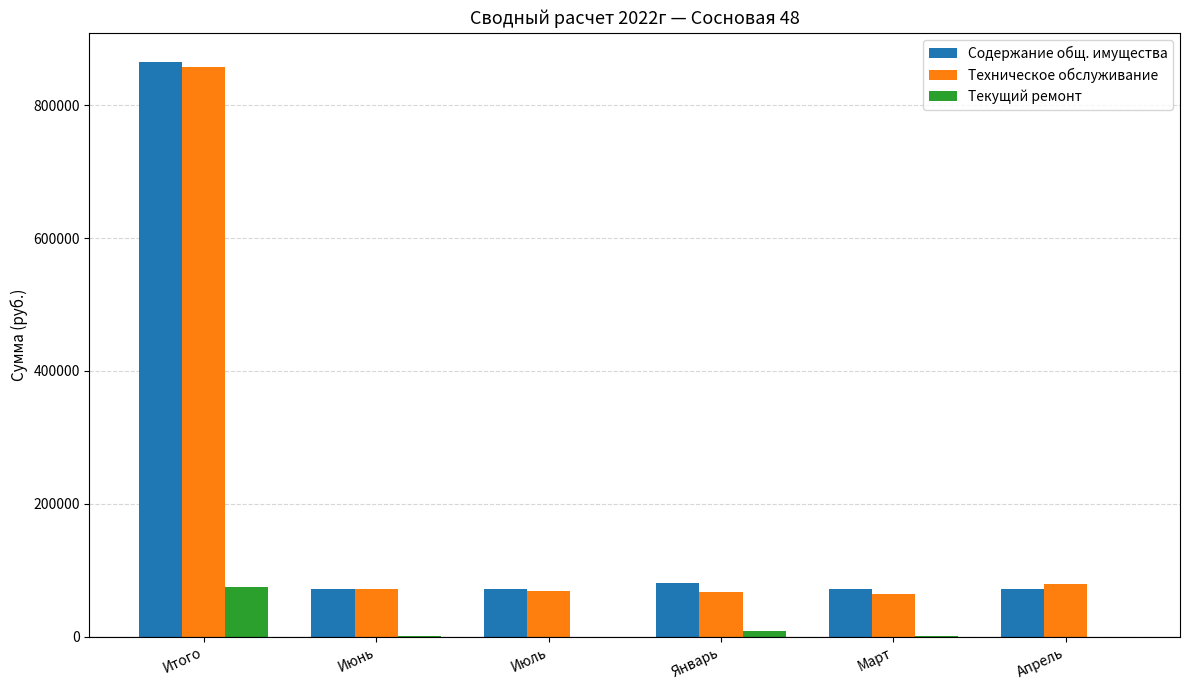

What is the sum of the Текущий ремонт values at Итого and Июль?

74066.0